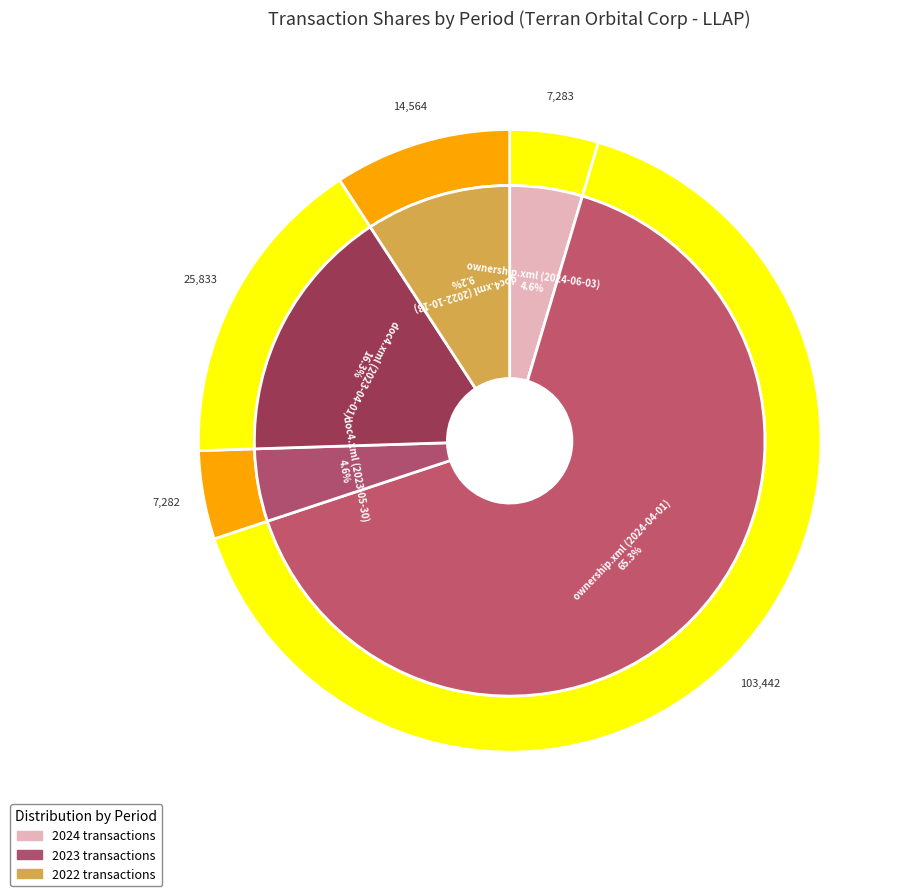

Is the sum of 2023-04-01 and 2022-10-13 greater than half?

No